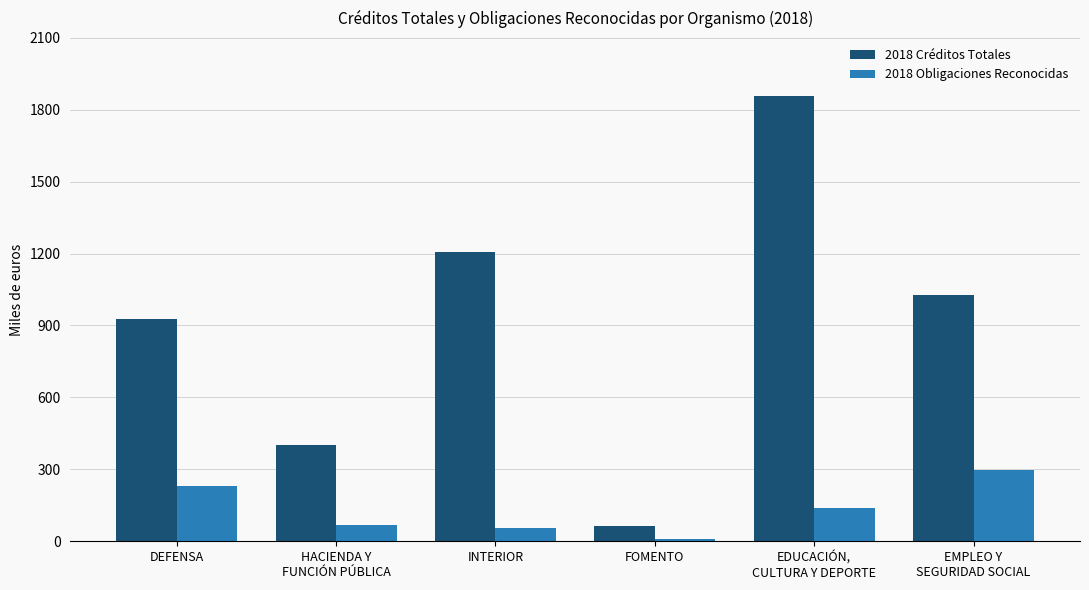

How many bars are there in each group?

2